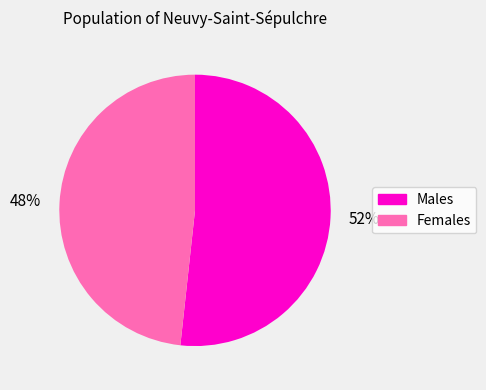

Which has a higher value, Females or Males?

Males